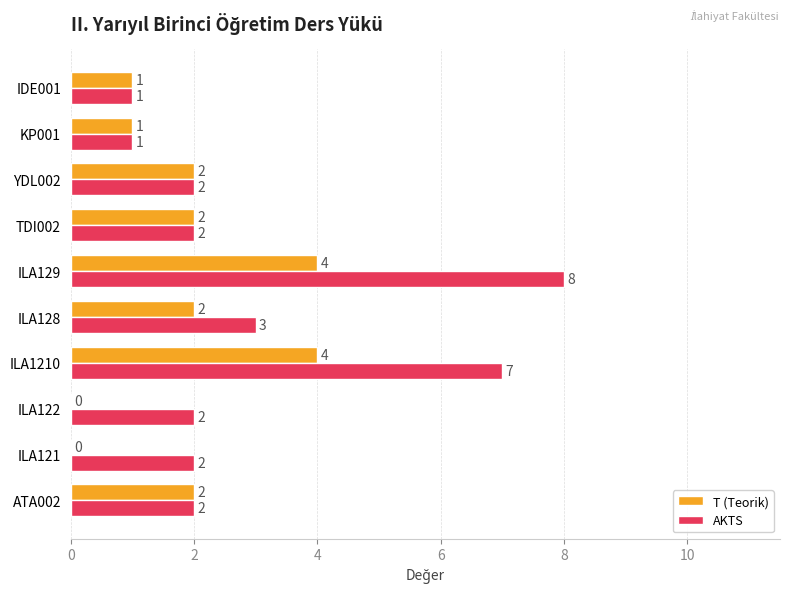

The value of AKTS at ATA002 is 3. True or false?

False